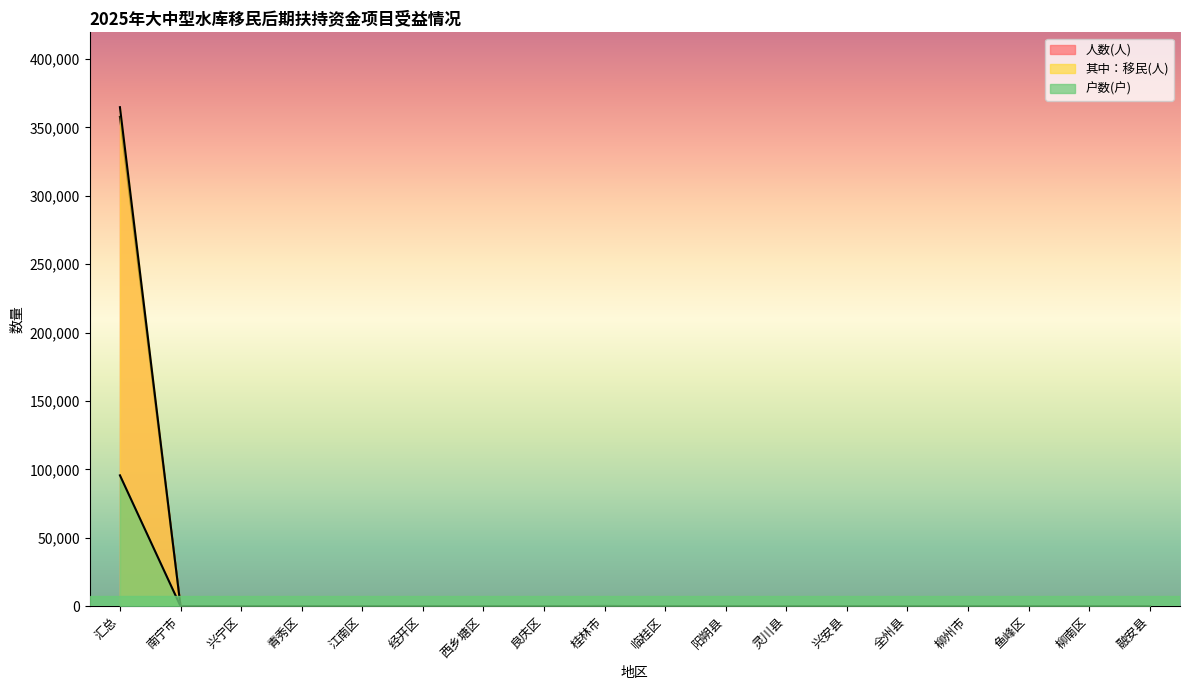

True or false: 人数(人) and 户数(户) cross at least once.

False